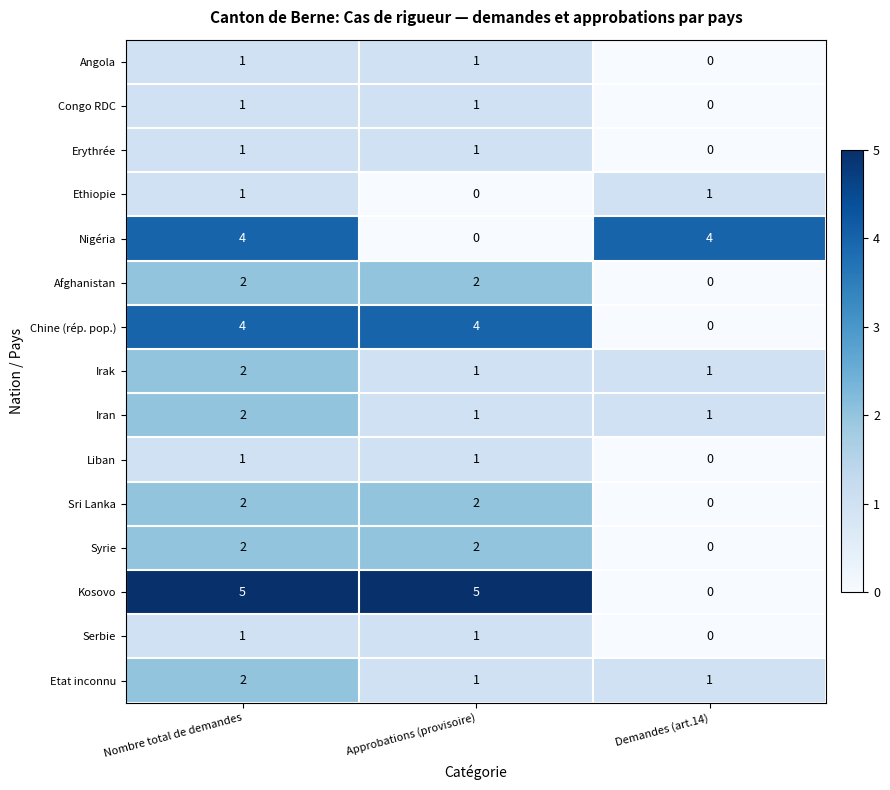

What is the total value across all series at Demandes (art.14)?

8